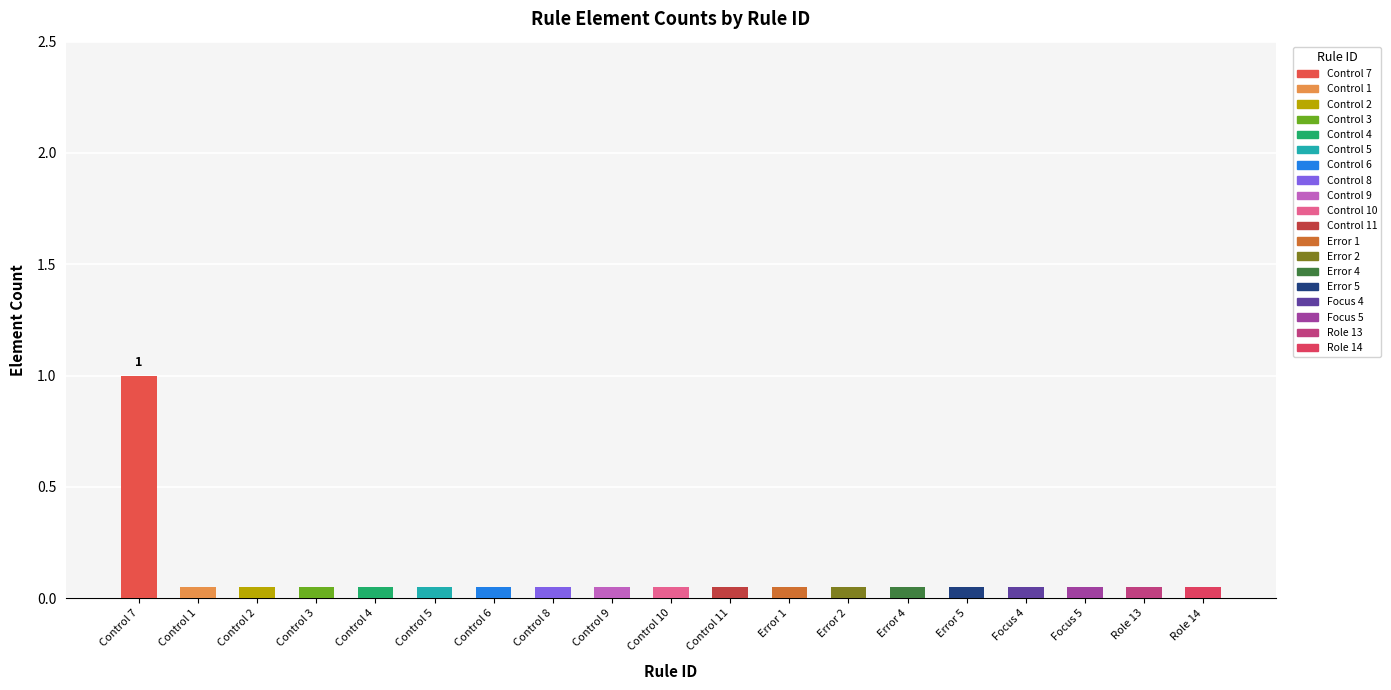

What is the label of the 13th bar from the right?

Control 6